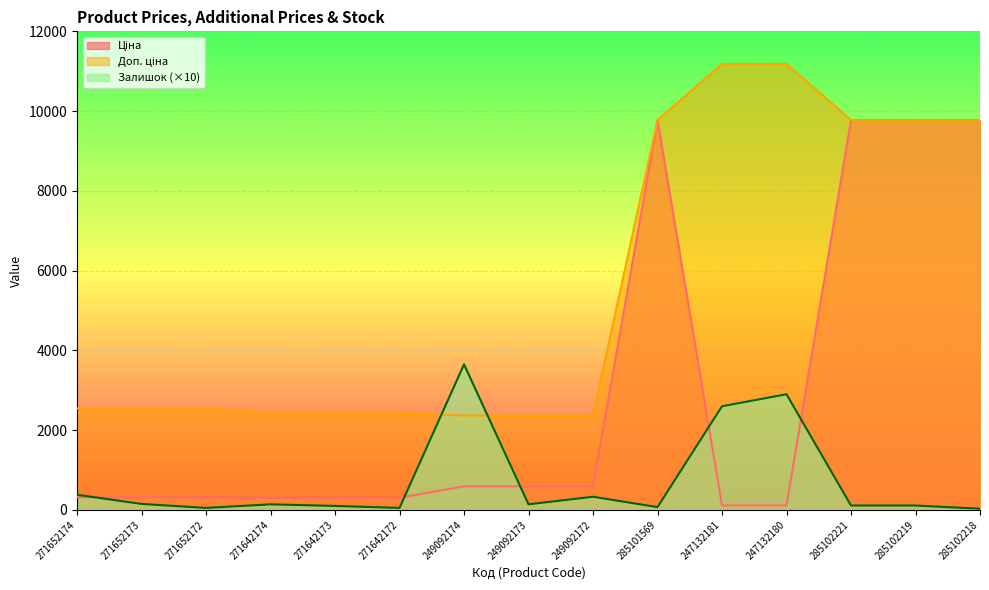

True or false: Залишок has a value of 11.4 at 285102218.

False